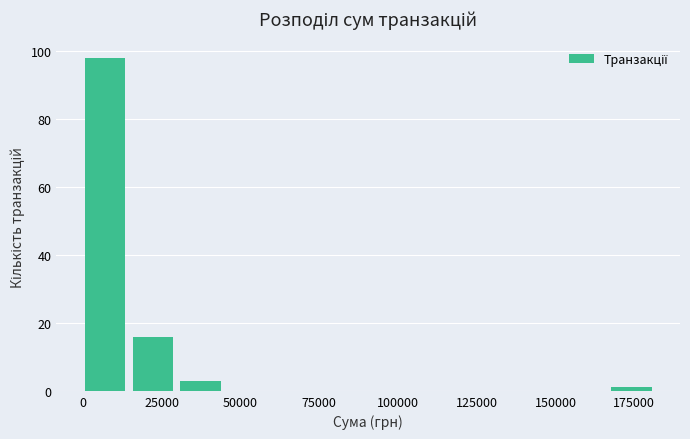

Around what value on the x-axis is the tallest bar? Give the approximate position of its centre, as read against the axis.

5000